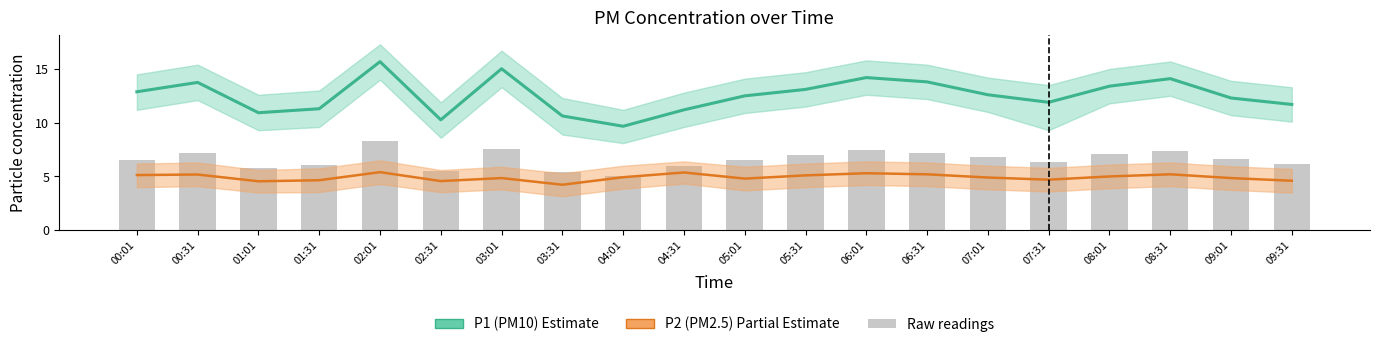

What is the maximum value shown in the chart?

15.7